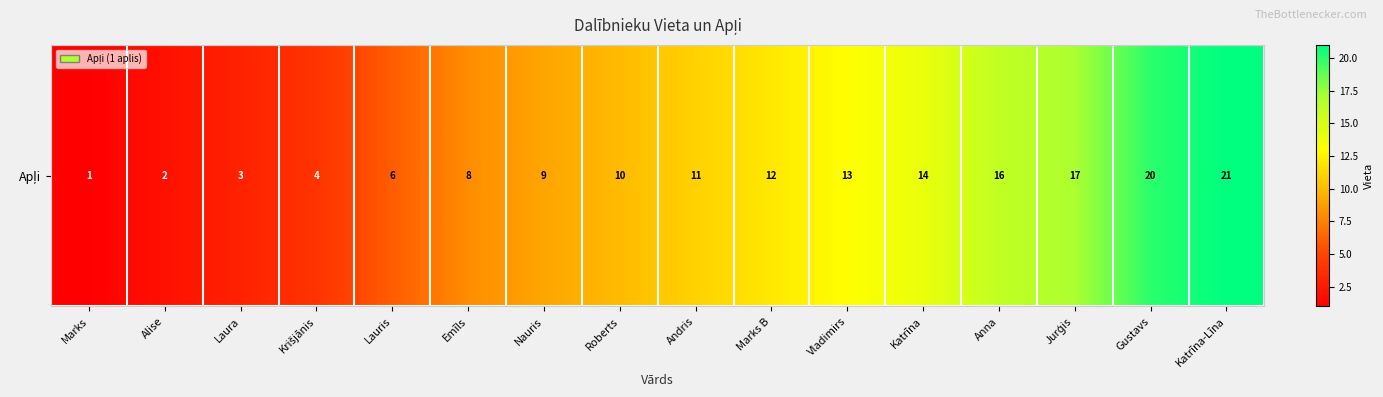

Between Vladimirs and Gustavs, which is larger?

Gustavs